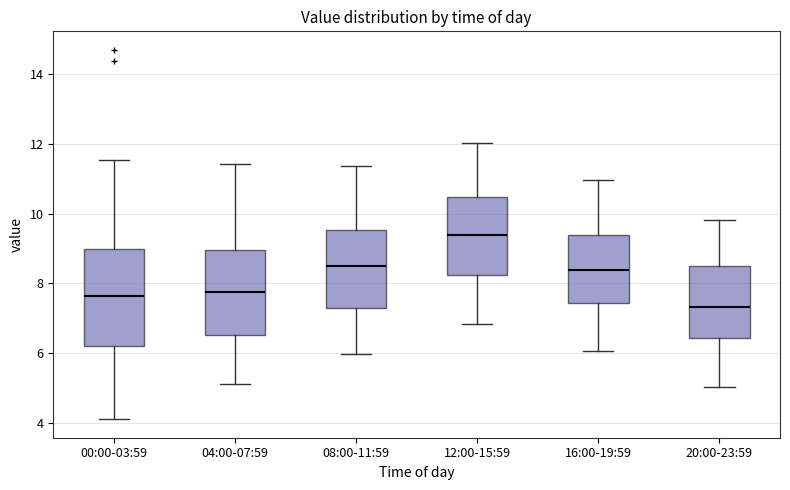

Where does the upper whisker of the box for 00:00-03:59 end on the y-axis? The values are not printed on the chart, so give them approximately, as read against the axis.

11.6